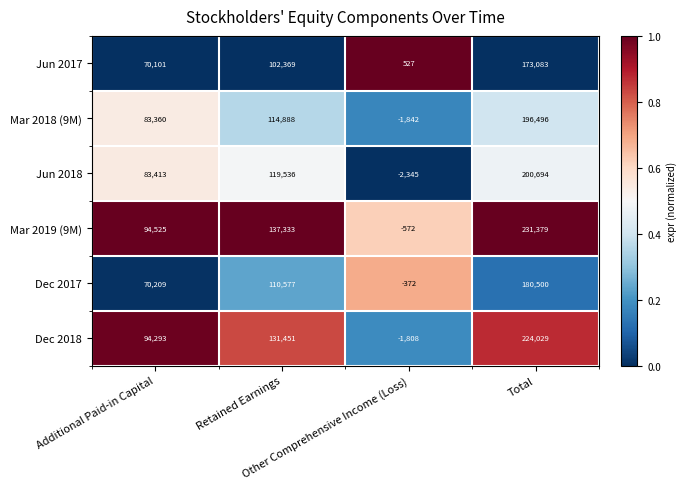

What is the total value across all series at Retained Earnings?

716154